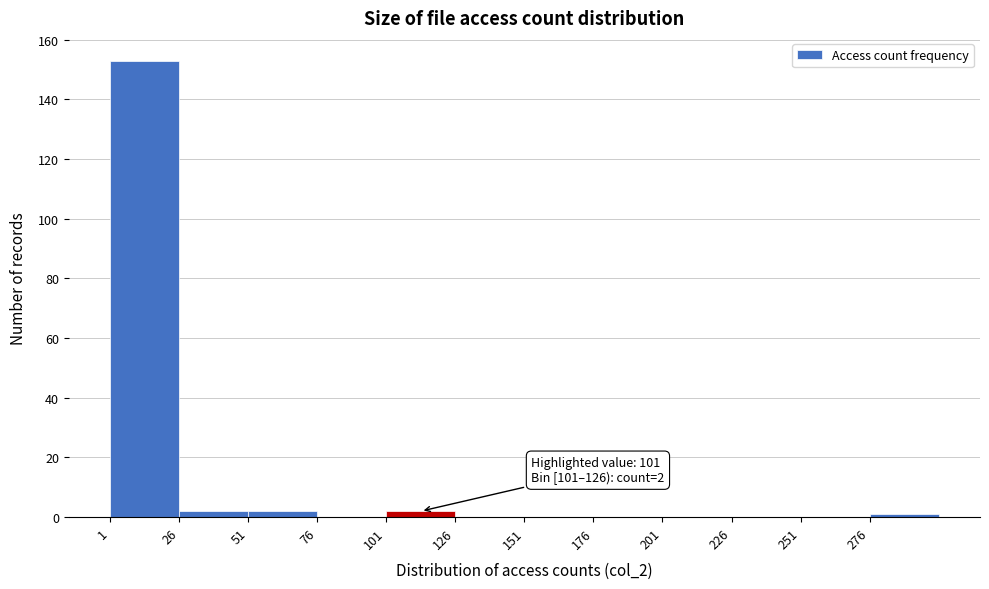

Which range on the x-axis has the tallest bar?

1 to 26